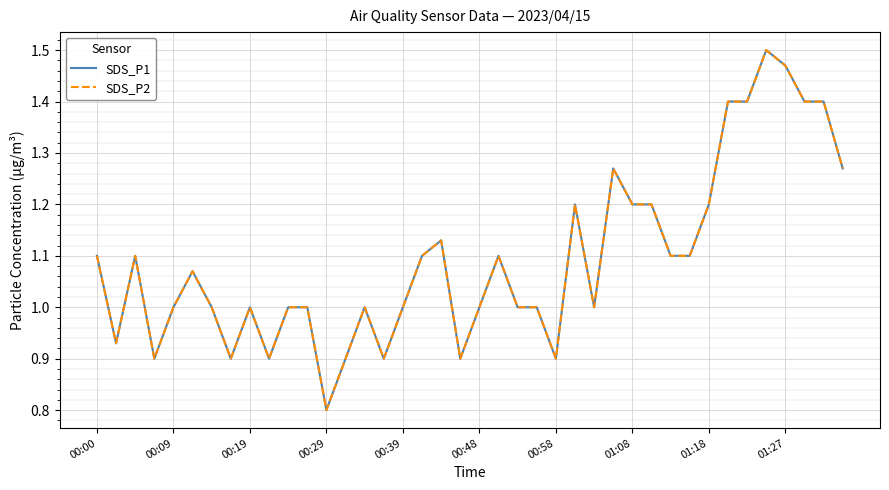

Does the chart display data point markers on the line(s)?

No